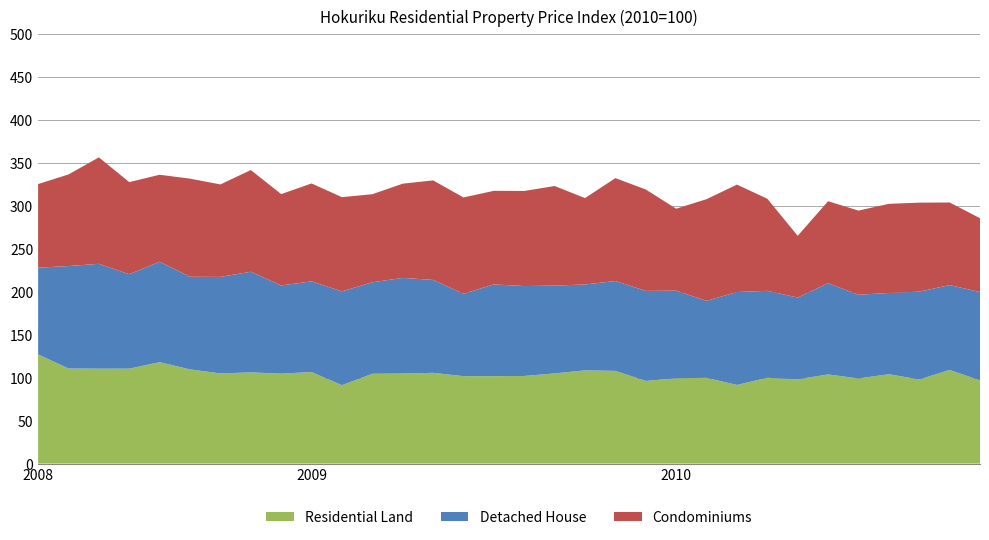

What is the highest value of the Residential Land series?

127.0